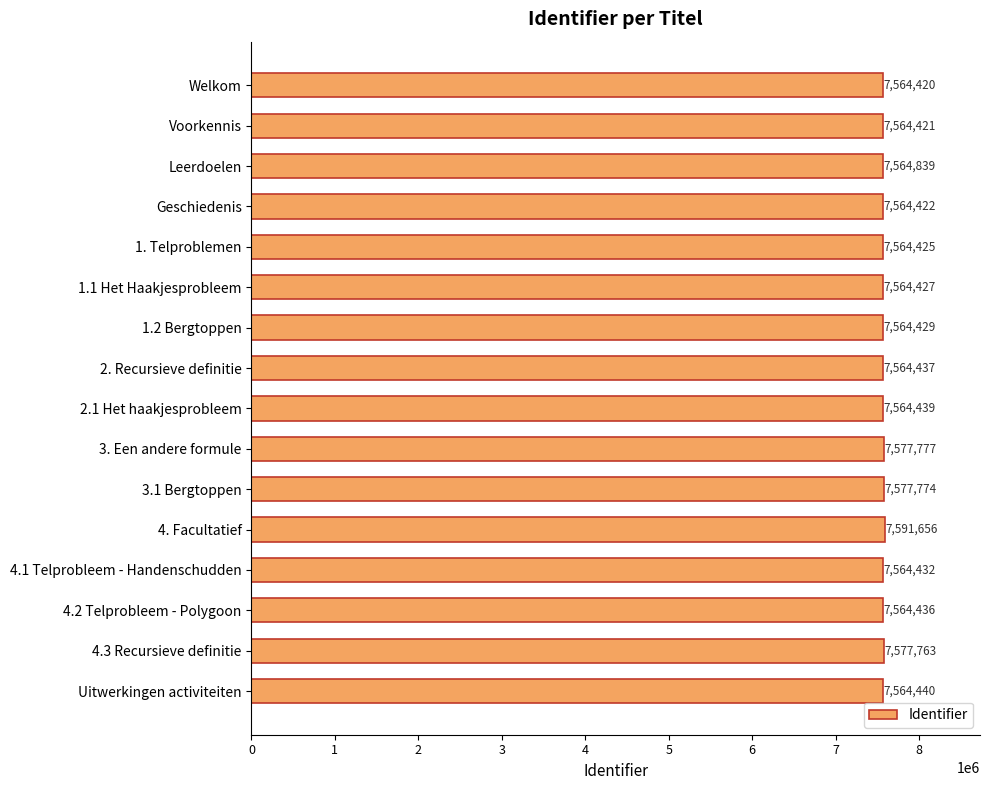

Between 4.2 Telprobleem - Polygoon and 4.3 Recursieve definitie, which is larger?

4.3 Recursieve definitie